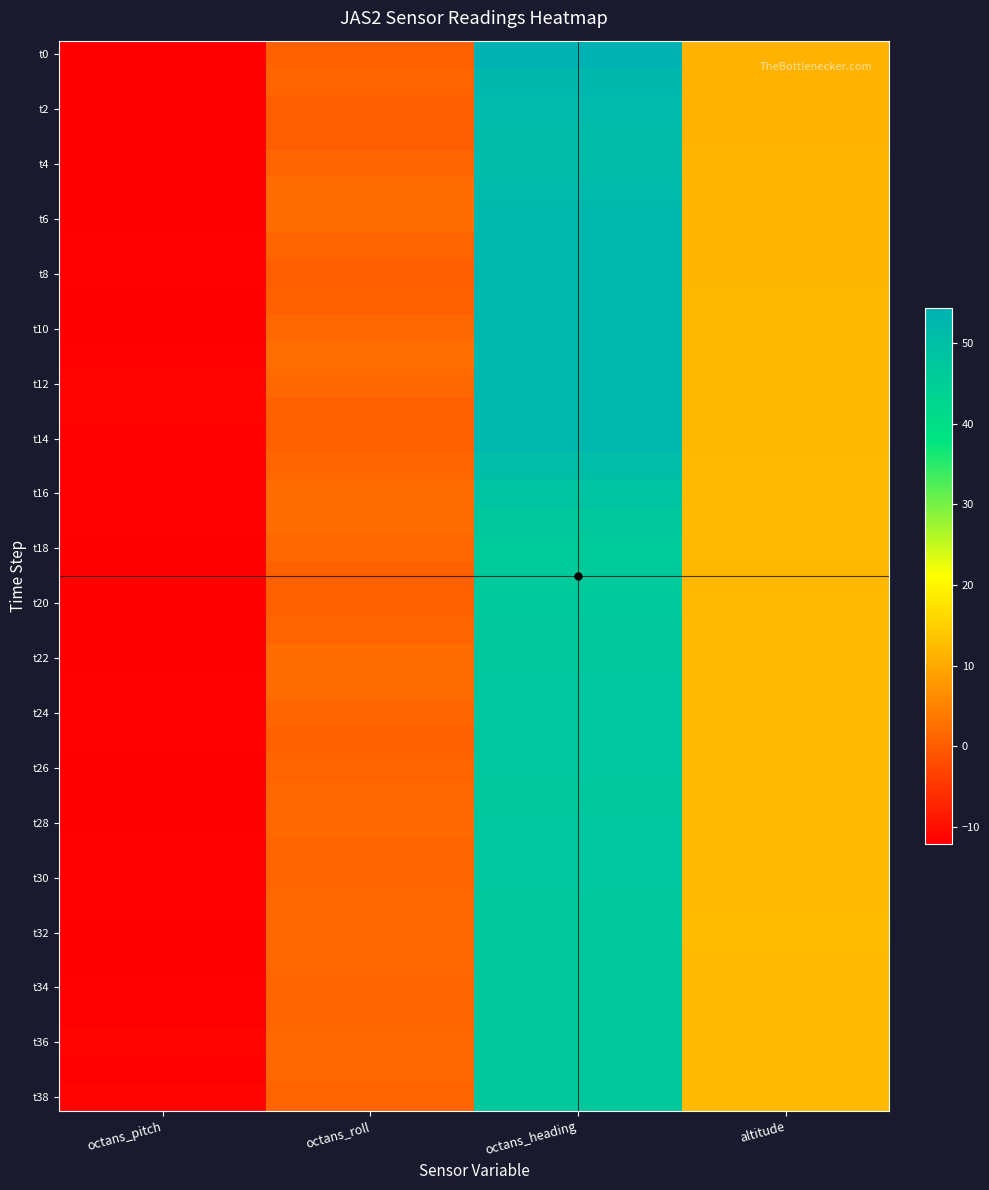

At which category does the chart reach its minimum across all series?

octans_pitch